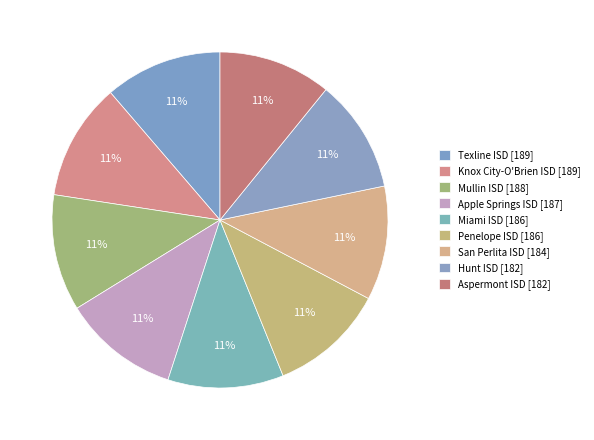

True or false: Apple Springs ISD accounts for 11% of the total.

True